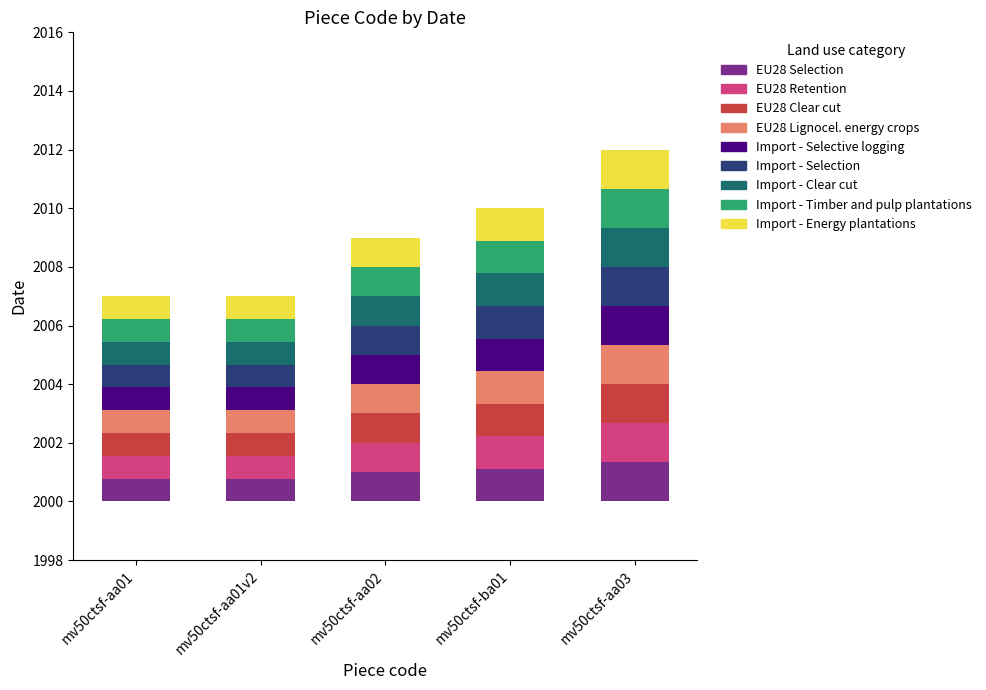

What is the smallest value displayed?

0.8